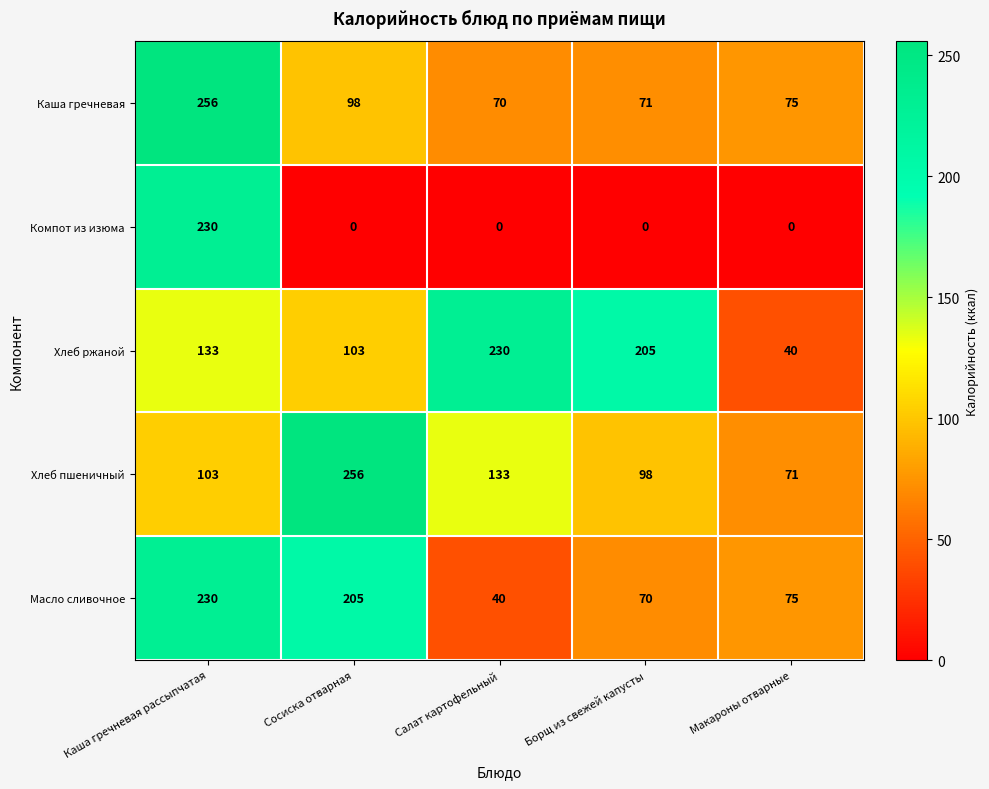

Which series has the widest spread of values?

Компот из изюма